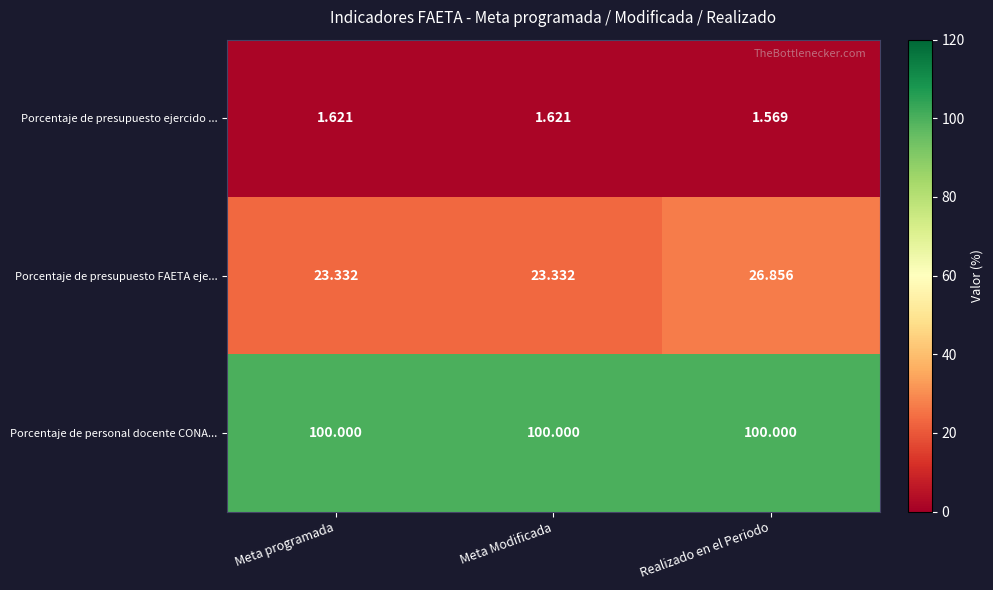

Between Meta programada and Realizado en el Periodo, which series saw the biggest shift?

Porcentaje de presupuesto FAETA eje...